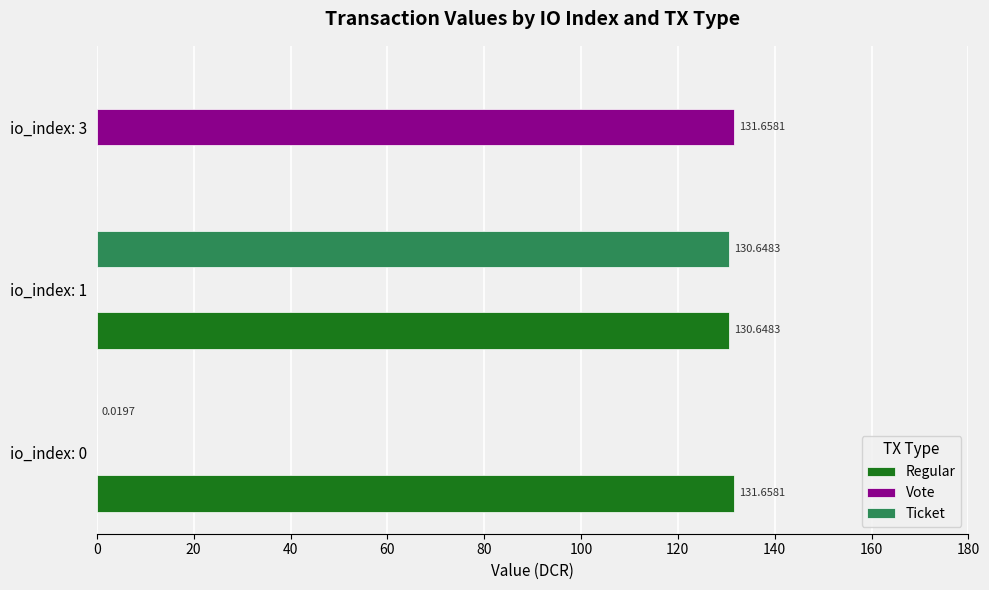

What is the total value across all series at io_index: 1?

261.3